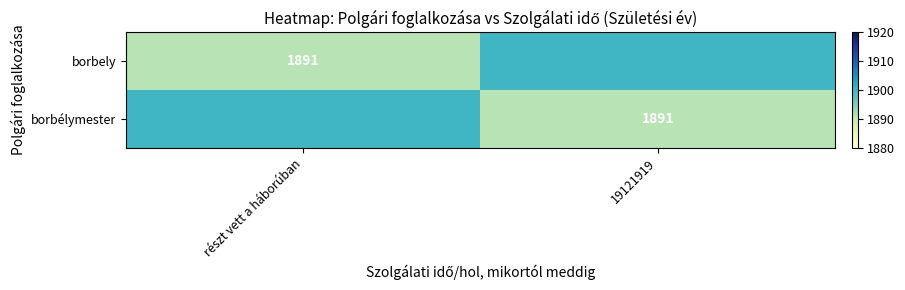

The borbely series shows 1891 at részt vett a háborúban. True or false?

True